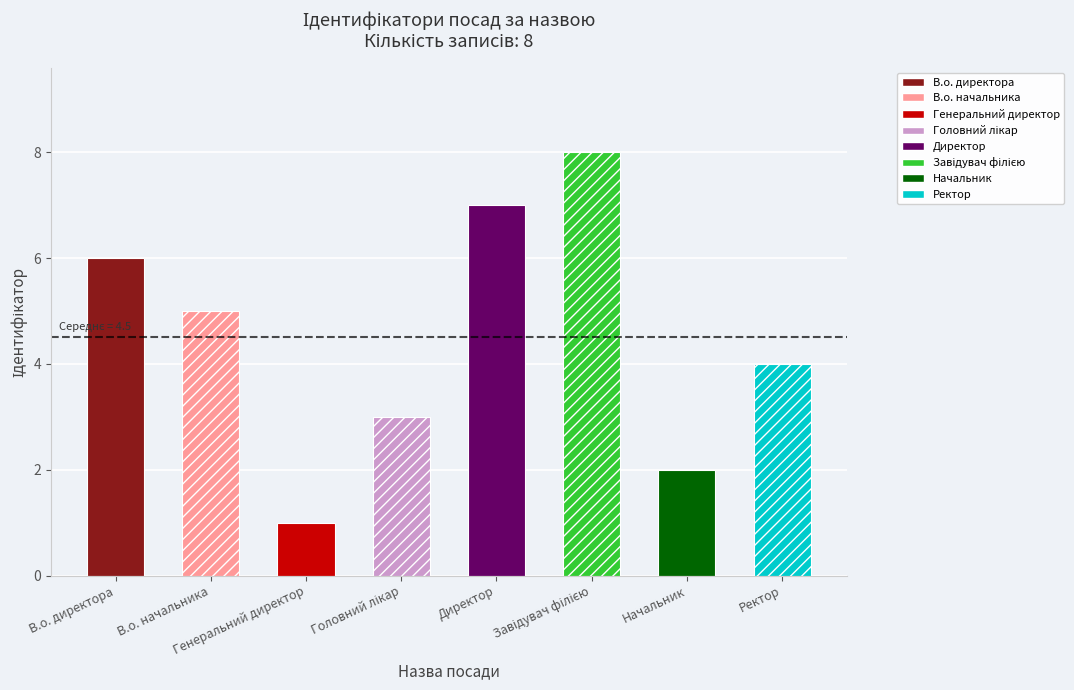

What is the difference between the maximum and second lowest values?

6